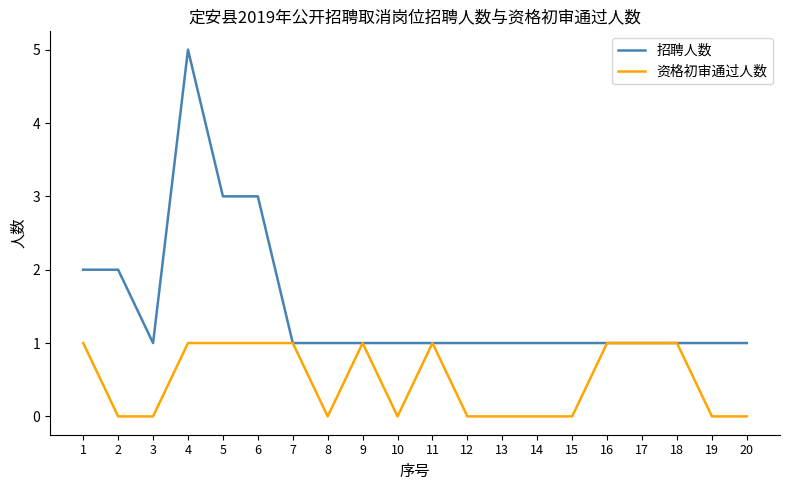

Which label corresponds to the largest value in the chart?

4